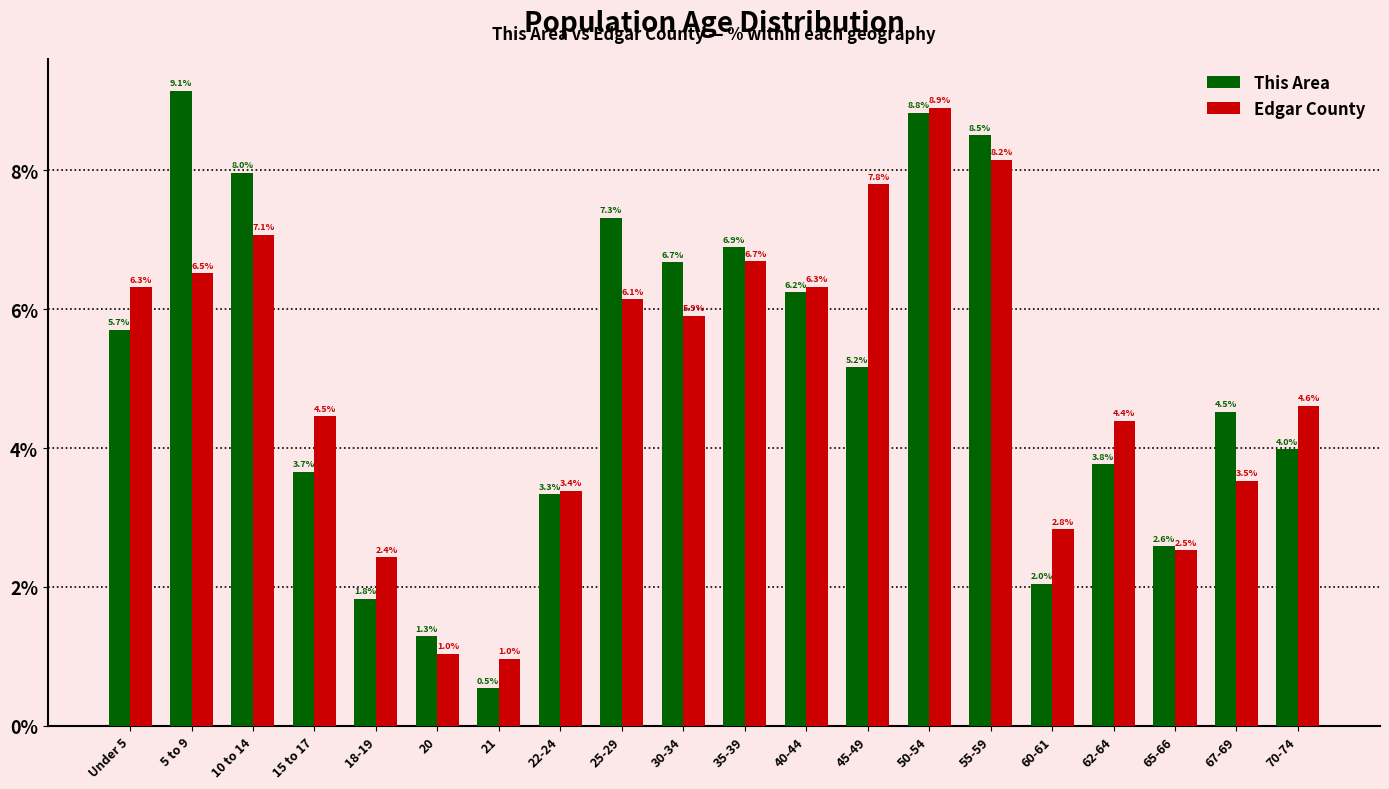

List the series in order of their peak value, highest first.

This Area, Edgar County